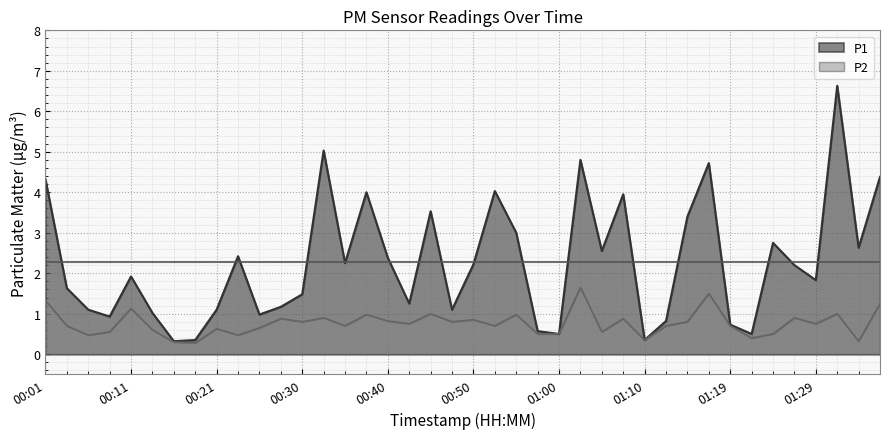

Which category has the highest value across all series?

01:31